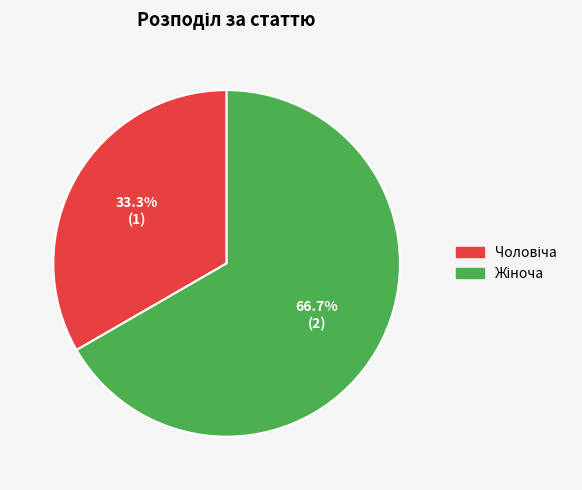

Does any single category account for the majority?

Yes